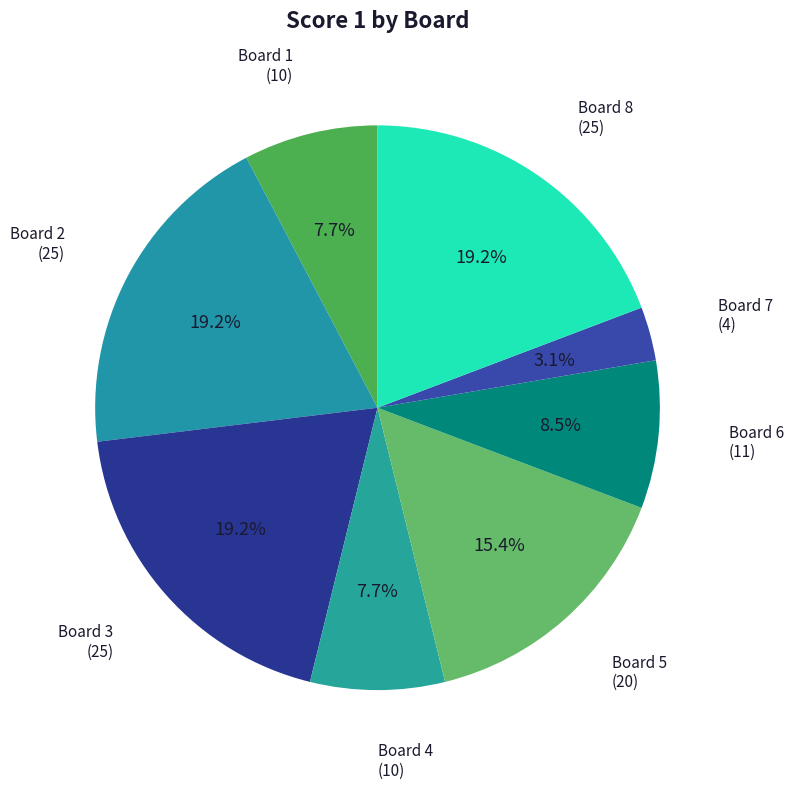

How many slices are in this pie chart?

8